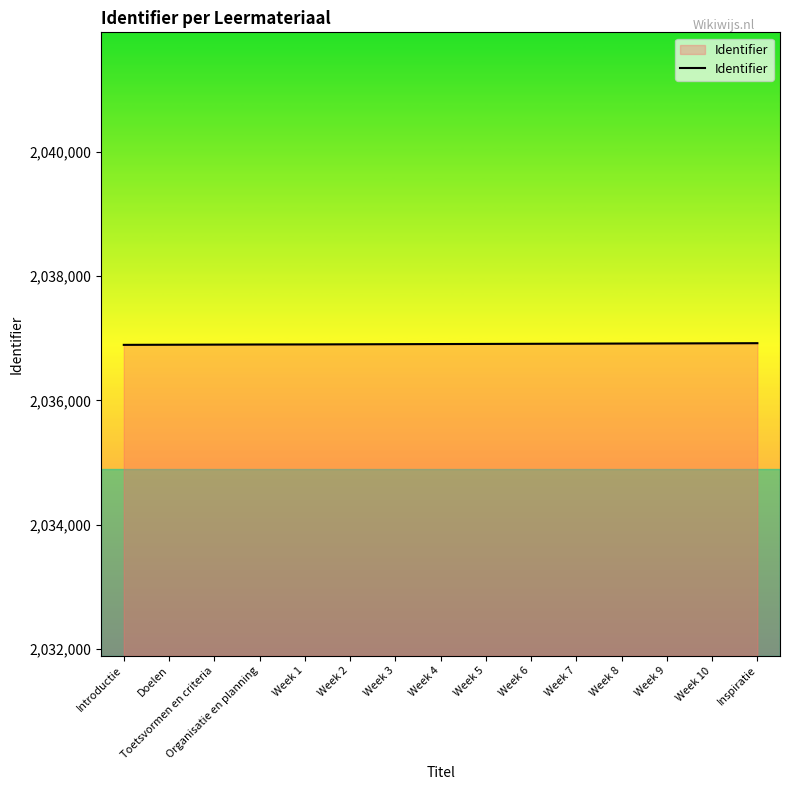

How many values are below 2036907?

7